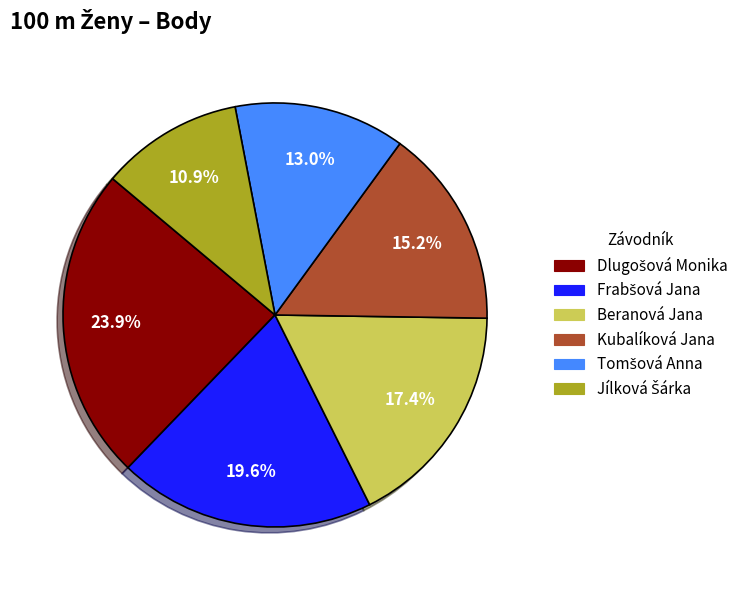

What portion of the pie excludes Beranová Jana?

82.6%